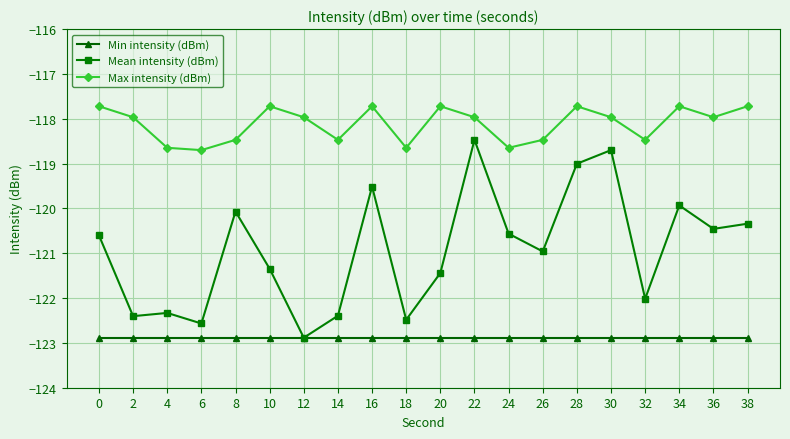

Reading left to right, what are all the values shown in this chart?

Min intensity (dBm): 0=-122.9	2=-122.9	4=-122.9	6=-122.9	8=-122.9	10=-122.9	12=-122.9	14=-122.9	16=-122.9	18=-122.9	20=-122.9	22=-122.9	24=-122.9	26=-122.9	28=-122.9	30=-122.9	32=-122.9	34=-122.9	36=-122.9	38=-122.9
Mean intensity (dBm): 0=-120.6	2=-122.4	4=-122.3	6=-122.6	8=-120.1	10=-121.3	12=-122.9	14=-122.4	16=-119.5	18=-122.5	20=-121.4	22=-118.5	24=-120.6	26=-121.0	28=-119.0	30=-118.7	32=-122.0	34=-119.9	36=-120.5	38=-120.3
Max intensity (dBm): 0=-117.7	2=-118.0	4=-118.6	6=-118.7	8=-118.5	10=-117.7	12=-118.0	14=-118.5	16=-117.7	18=-118.6	20=-117.7	22=-118.0	24=-118.6	26=-118.5	28=-117.7	30=-118.0	32=-118.5	34=-117.7	36=-118.0	38=-117.7